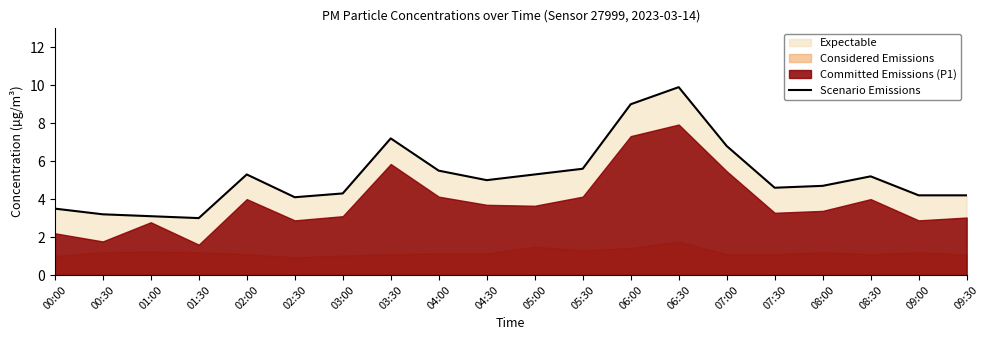

Does the chart have visible grid lines?

No